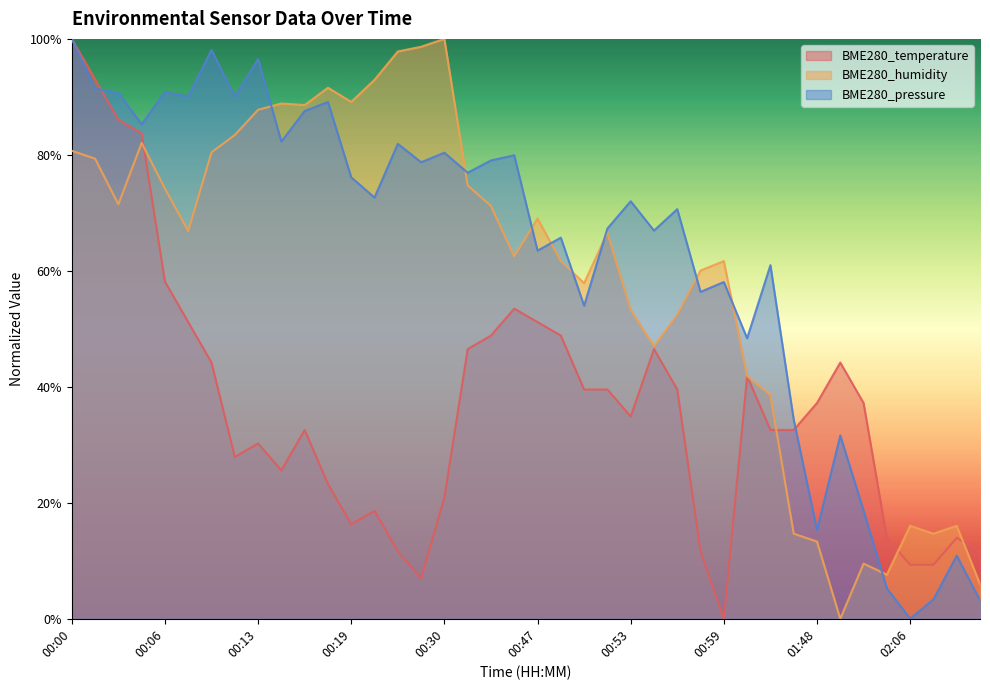

What is the difference between the highest and lowest values at 01:10?

0.3